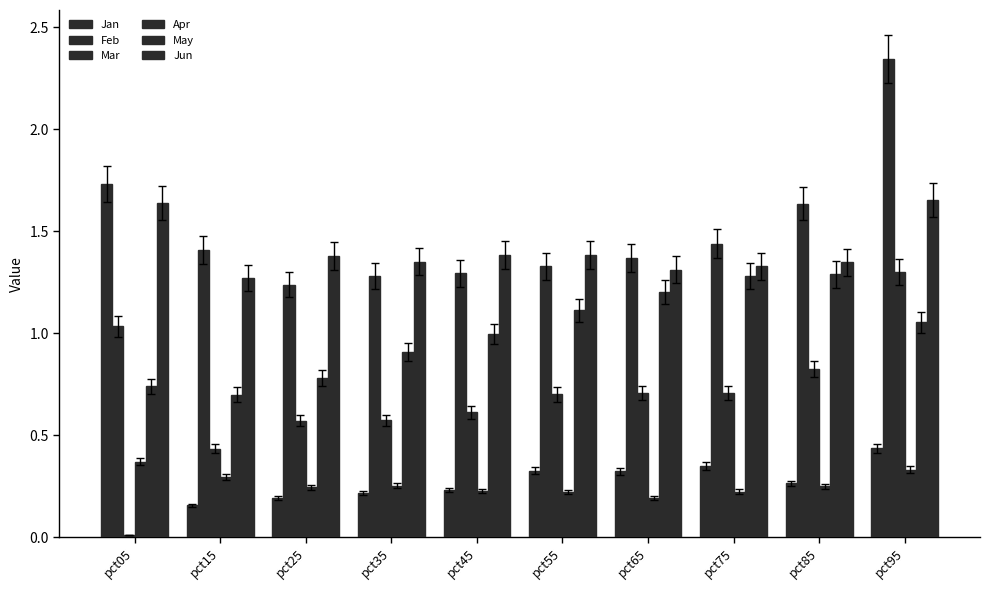

Reading left to right, extract all data points from this chart.

Jan: pct05=1.7	pct15=0.2	pct25=0.2	pct35=0.2	pct45=0.2	pct55=0.3	pct65=0.3	pct75=0.3	pct85=0.3	pct95=0.4
Feb: pct05=1.0	pct15=1.4	pct25=1.2	pct35=1.3	pct45=1.3	pct55=1.3	pct65=1.4	pct75=1.4	pct85=1.6	pct95=2.3
Mar: pct05=0.0	pct15=0.4	pct25=0.6	pct35=0.6	pct45=0.6	pct55=0.7	pct65=0.7	pct75=0.7	pct85=0.8	pct95=1.3
Apr: pct05=0.4	pct15=0.3	pct25=0.2	pct35=0.3	pct45=0.2	pct55=0.2	pct65=0.2	pct75=0.2	pct85=0.3	pct95=0.3
May: pct05=0.7	pct15=0.7	pct25=0.8	pct35=0.9	pct45=1.0	pct55=1.1	pct65=1.2	pct75=1.3	pct85=1.3	pct95=1.1
Jun: pct05=1.6	pct15=1.3	pct25=1.4	pct35=1.4	pct45=1.4	pct55=1.4	pct65=1.3	pct75=1.3	pct85=1.3	pct95=1.7